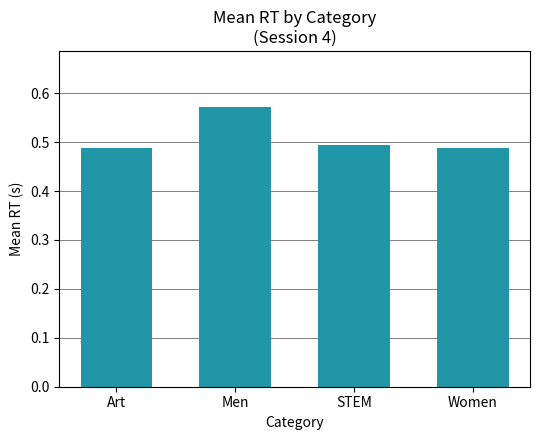

What is the sum of the values at Art and Men?

1.1